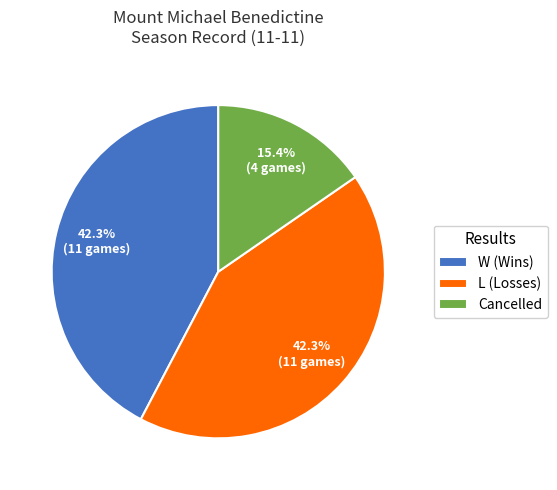

What is the smallest slice in the pie chart?

Cancelled